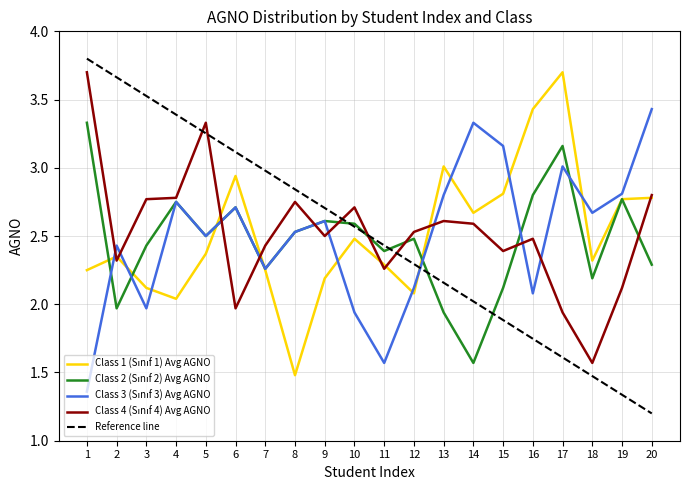

How many lines are shown in the chart?

5